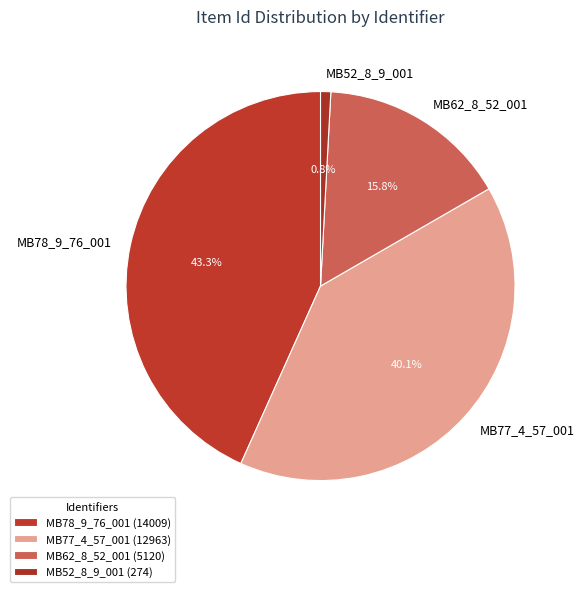

What percentage is NOT represented by MB62_8_52_001?

84.2%